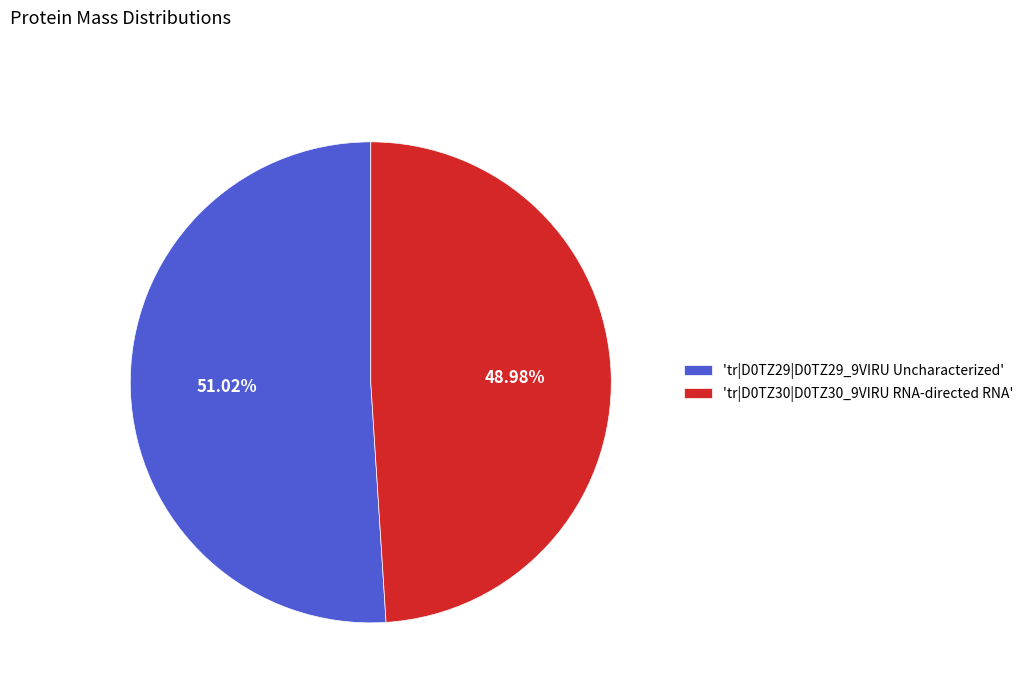

Which has a higher value, 'tr|D0TZ30|D0TZ30_9VIRU RNA-directed RNA' or 'tr|D0TZ29|D0TZ29_9VIRU Uncharacterized'?

'tr|D0TZ29|D0TZ29_9VIRU Uncharacterized'